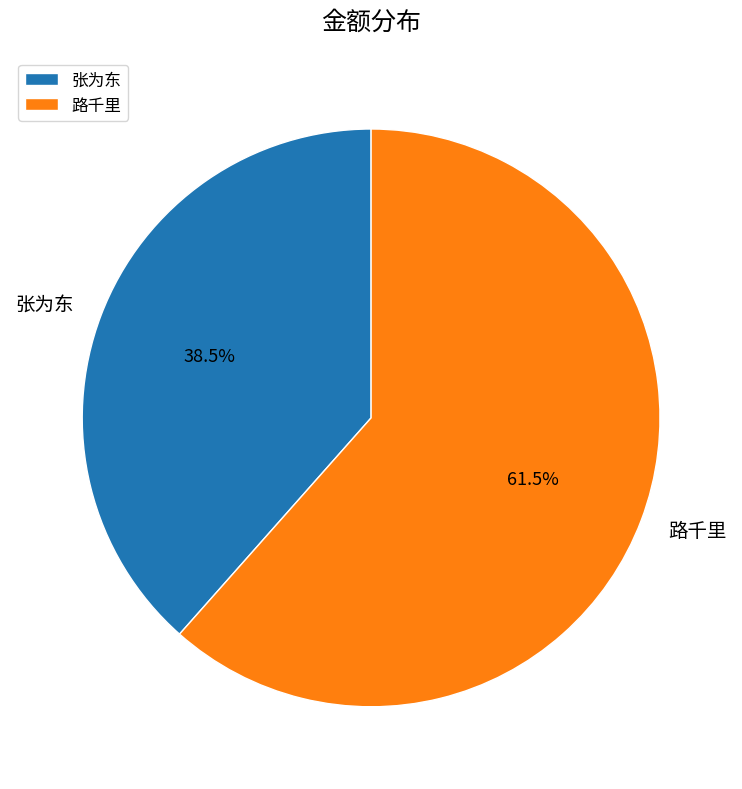

True or false: 路千里 accounts for 49% of the total.

False